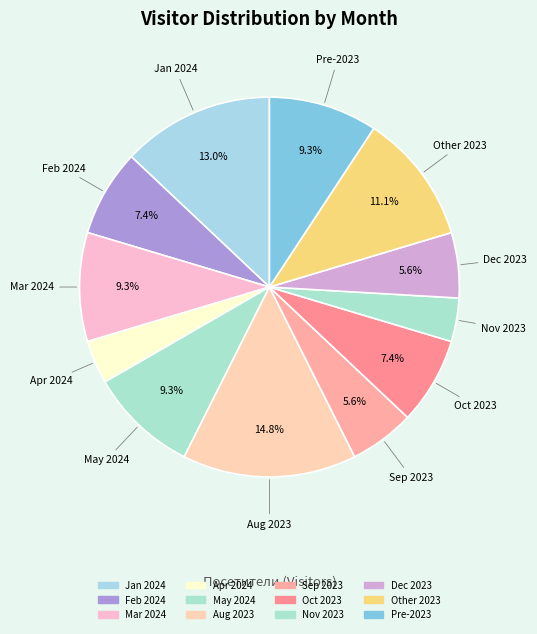

Is there any slice that represents more than half of the pie?

No